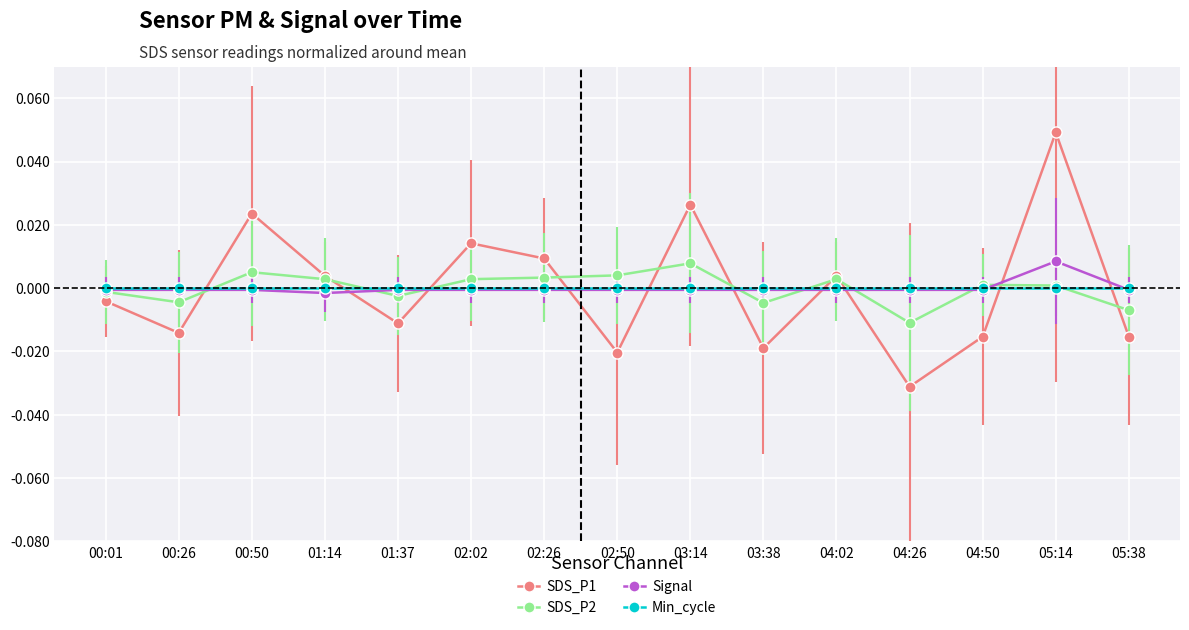

Which label corresponds to the largest value in the chart?

05:14